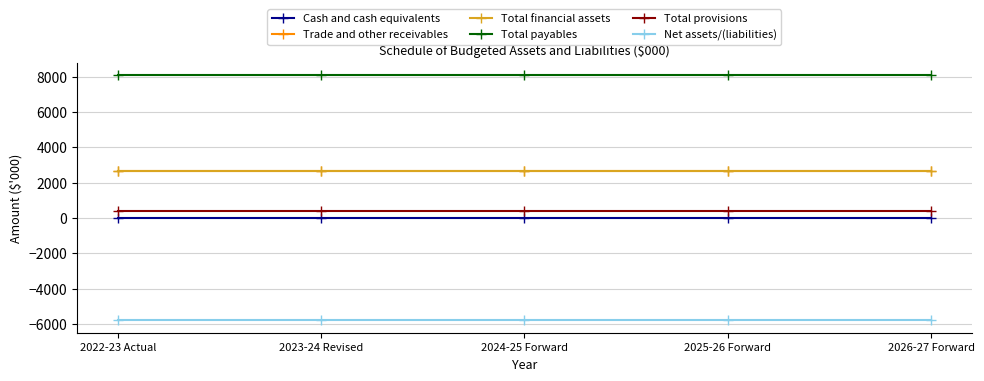

True or false: Net assets/(liabilities) and Trade and other receivables intersect in this chart.

False